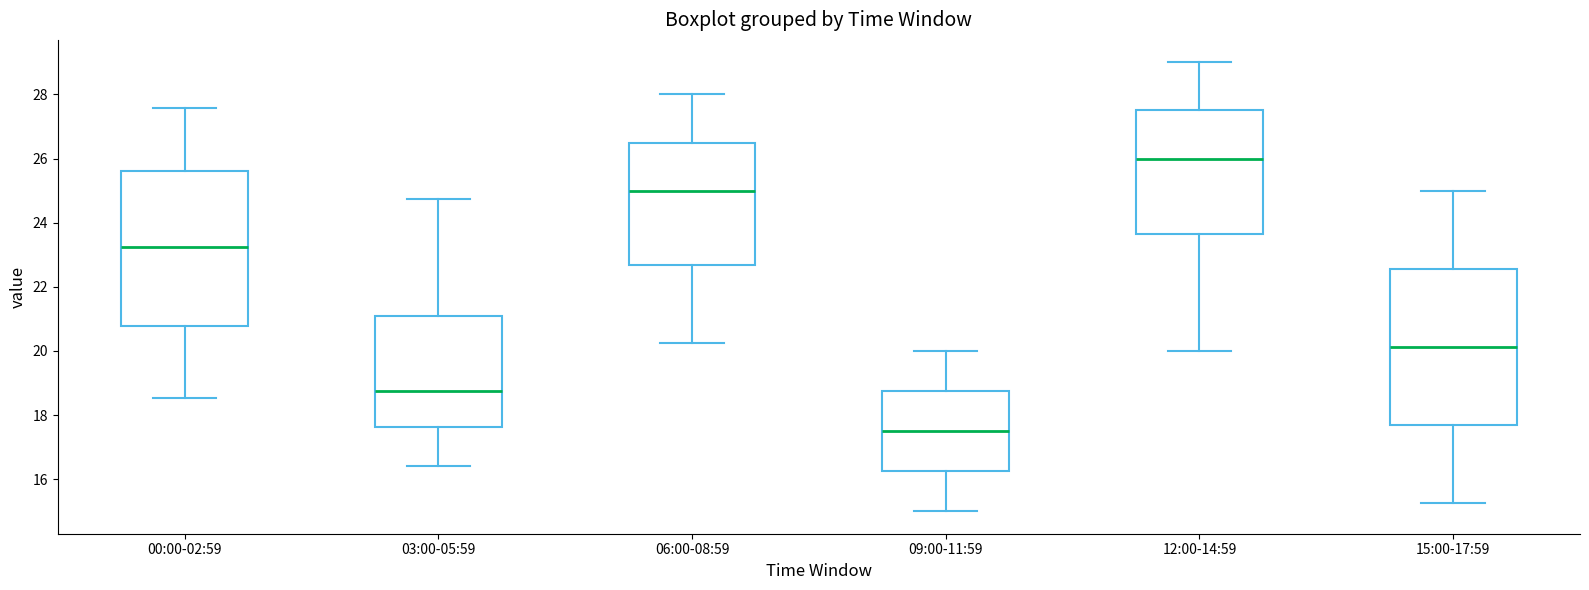

Where is the lower edge of the box for 12:00-14:59 on the y-axis? The values are not printed on the chart, so give them approximately, as read against the axis.

23.6